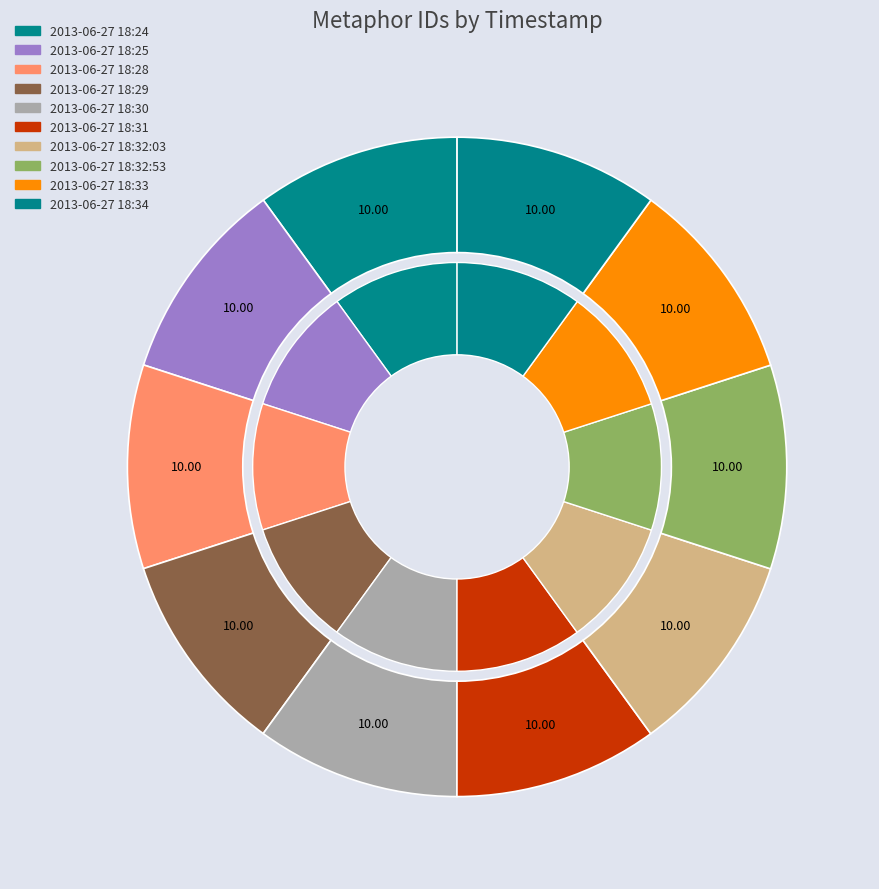

What percentage is the 2013-06-27 18:33 slice, to the nearest percent?

10%